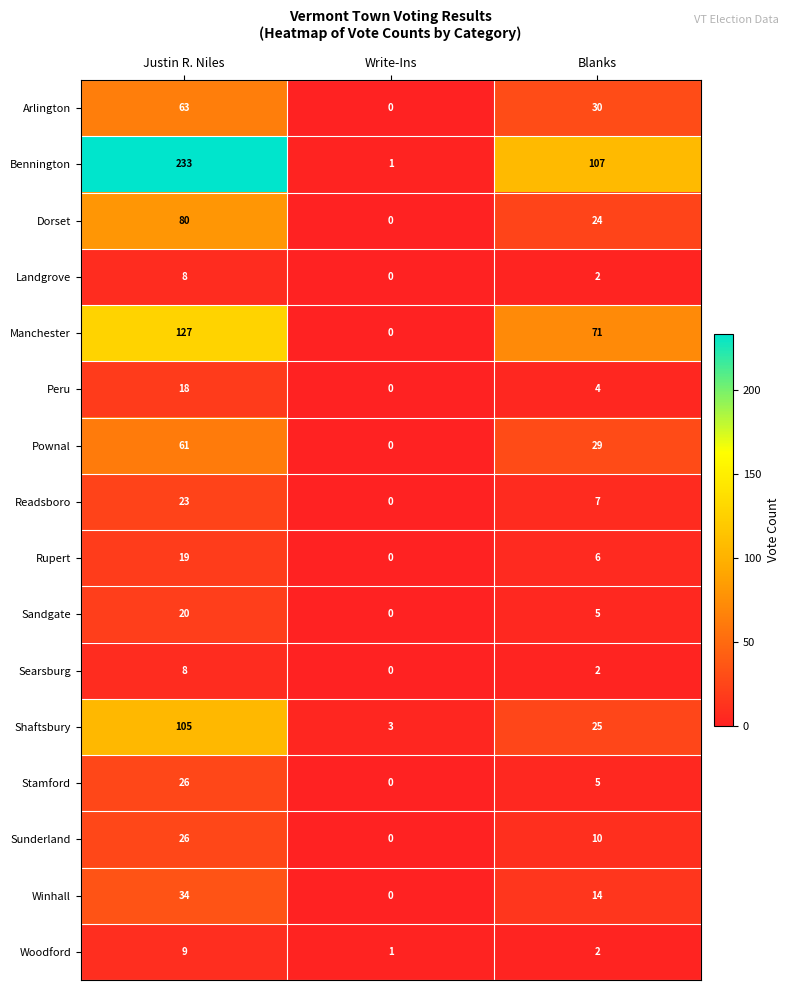

What is the difference between the Readsboro values at Blanks and Write-Ins?

7